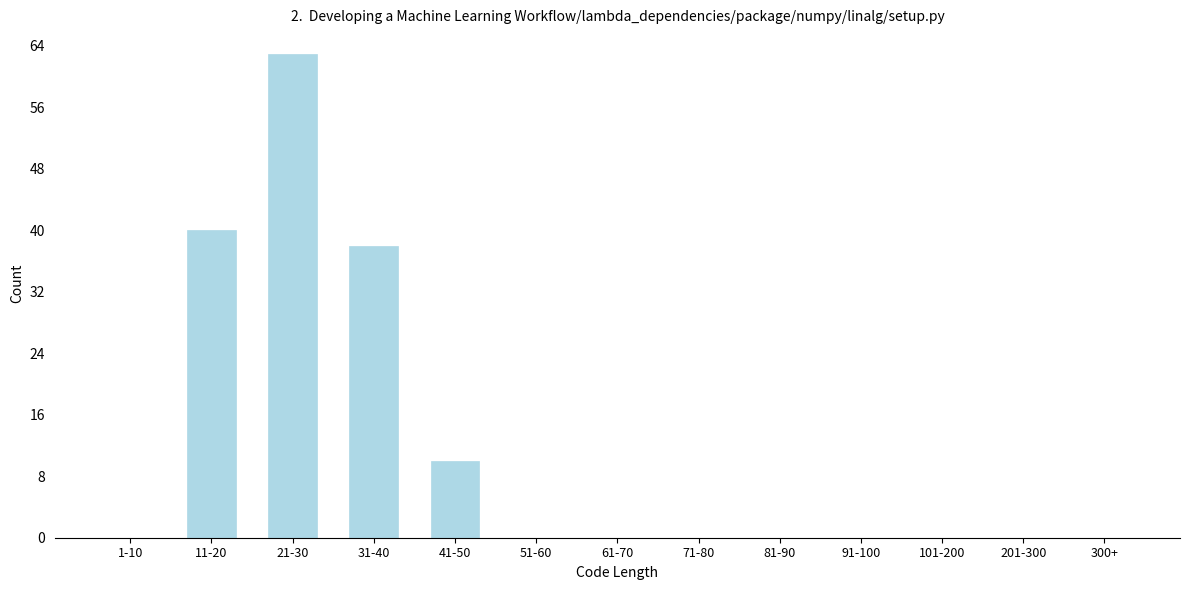

Reading left to right, what are all the values shown in this chart?

1-10=0	11-20=40	21-30=63	31-40=38	41-50=10	51-60=0	61-70=0	71-80=0	81-90=0	91-100=0	101-200=0	201-300=0	300+=0